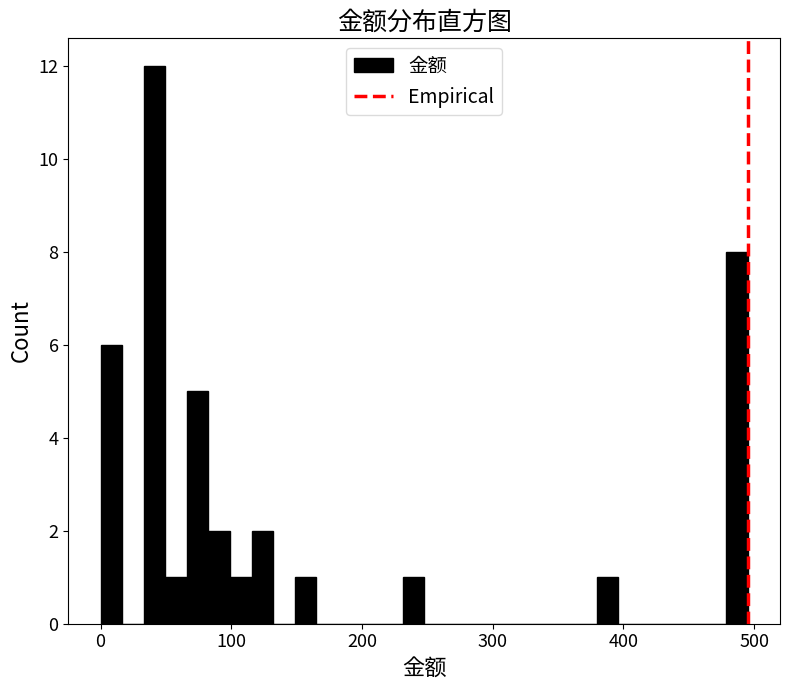

Read against the x-axis, roughly where is the centre of the tallest bar?

40